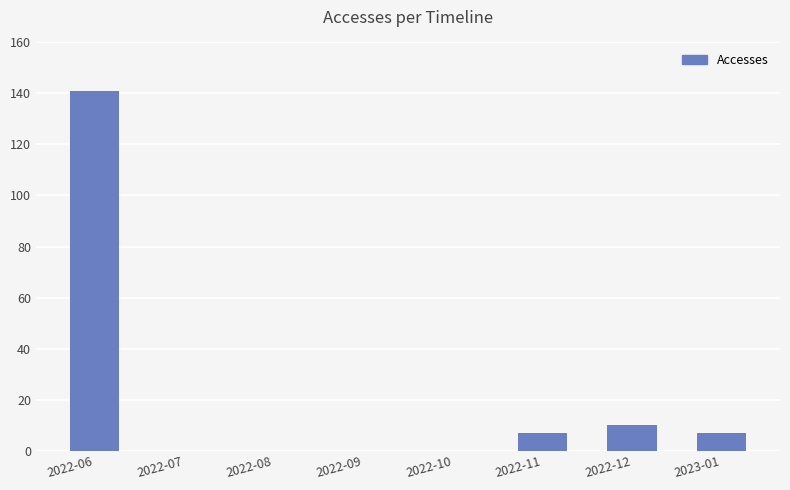

What is the sum of the values at 2022-12 and 2022-07?

10